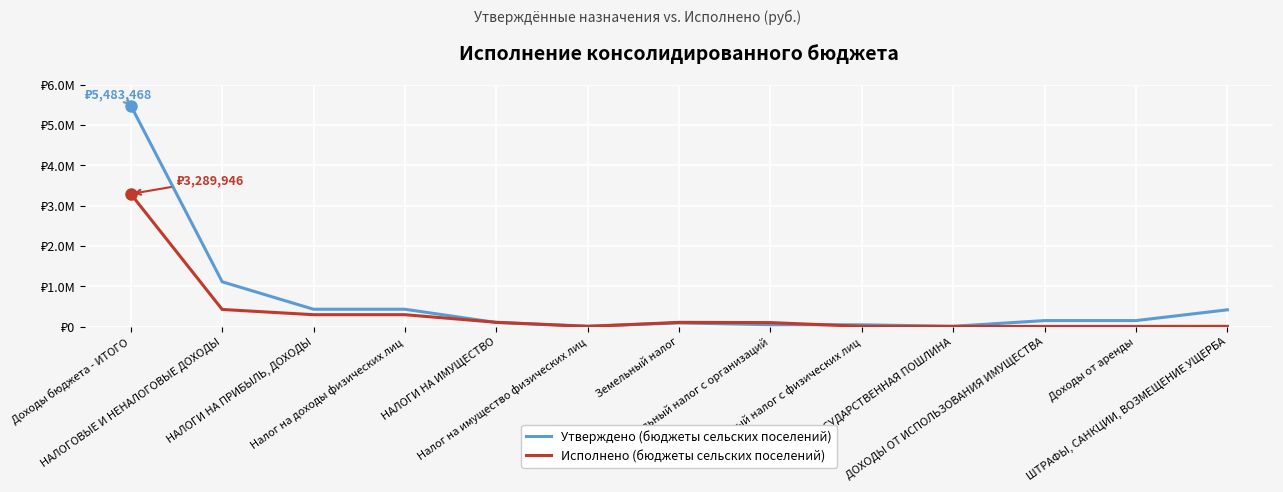

Where is Утверждено (бюджеты сельских поселений) nearest to the value 2745184?

НАЛОГОВЫЕ И НЕНАЛОГОВЫЕ ДОХОДЫ